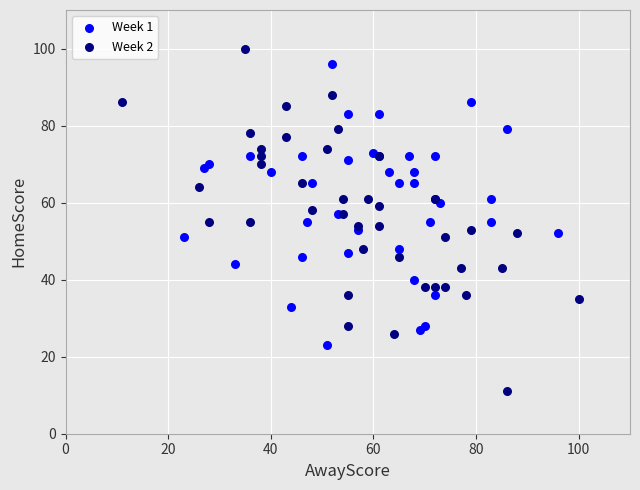

Which series reaches the maximum Y coordinate?

Week 2